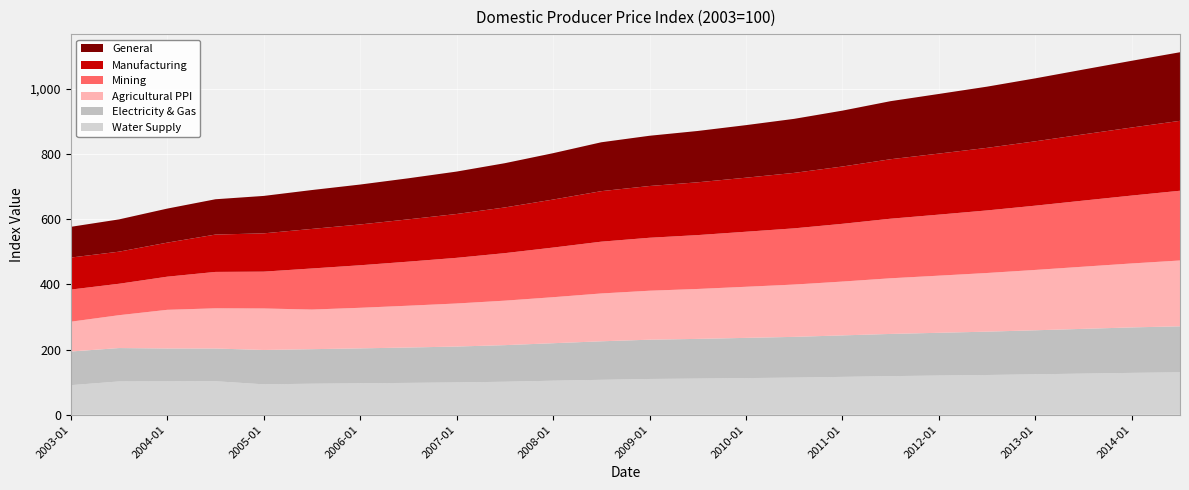

Reading left to right, list all the values displayed in this chart.

Water Supply: 2003-01=90.8	2003-07=102.2	2004-01=102.5	2004-07=102.9	2005-01=93.3	2005-07=95.2	2006-01=96.5	2006-07=97.8	2007-01=99.2	2007-07=101.3	2008-01=104.5	2008-07=107.2	2009-01=109.8	2009-07=111.0	2010-01=112.5	2010-07=114.0	2011-01=116.2	2011-07=118.5	2012-01=120.3	2012-07=122.0	2013-01=124.1	2013-07=126.3	2014-01=128.5	2014-07=130.2
Electricity & Gas: 2003-01=103.3	2003-07=102.4	2004-01=100.8	2004-07=100.3	2005-01=105.4	2005-07=106.0	2006-01=107.2	2006-07=108.5	2007-01=110.1	2007-07=112.3	2008-01=115.0	2008-07=118.2	2009-01=120.5	2009-07=121.8	2010-01=123.4	2010-07=125.0	2011-01=127.3	2011-07=129.5	2012-01=131.2	2012-07=133.0	2013-01=135.1	2013-07=137.3	2014-01=139.5	2014-07=141.2
Agricultural PPI: 2003-01=91.5	2003-07=100.9	2004-01=118.7	2004-07=123.4	2005-01=127.3	2005-07=121.6	2006-01=124.5	2006-07=128.3	2007-01=132.1	2007-07=136.5	2008-01=141.2	2008-07=146.8	2009-01=150.3	2009-07=153.2	2010-01=156.8	2010-07=160.5	2011-01=165.2	2011-07=170.8	2012-01=175.3	2012-07=180.0	2013-01=185.2	2013-07=190.8	2014-01=196.3	2014-07=202.0
Mining: 2003-01=98.6	2003-07=96.4	2004-01=101.7	2004-07=111.7	2005-01=113.0	2005-07=126.0	2006-01=130.5	2006-07=135.2	2007-01=140.1	2007-07=145.8	2008-01=152.3	2008-07=158.9	2009-01=162.5	2009-07=165.3	2010-01=168.9	2010-07=172.5	2011-01=177.2	2011-07=182.8	2012-01=187.3	2012-07=192.0	2013-01=197.2	2013-07=202.8	2014-01=208.3	2014-07=214.0
Manufacturing: 2003-01=98.2	2003-07=98.5	2004-01=104.5	2004-07=114.6	2005-01=117.5	2005-07=121.4	2006-01=125.2	2006-07=129.8	2007-01=134.5	2007-07=140.2	2008-01=147.3	2008-07=155.0	2009-01=158.8	2009-07=162.0	2010-01=165.8	2010-07=170.2	2011-01=175.8	2011-07=182.5	2012-01=187.3	2012-07=192.0	2013-01=197.5	2013-07=203.2	2014-01=208.8	2014-07=214.5
General: 2003-01=94.3	2003-07=99.0	2004-01=104.5	2004-07=108.4	2005-01=114.8	2005-07=119.3	2006-01=122.5	2006-07=126.0	2007-01=130.2	2007-07=135.8	2008-01=142.3	2008-07=150.0	2009-01=154.2	2009-07=157.5	2010-01=161.3	2010-07=165.8	2011-01=171.5	2011-07=178.2	2012-01=183.0	2012-07=187.8	2013-01=193.2	2013-07=199.0	2014-01=204.8	2014-07=210.5